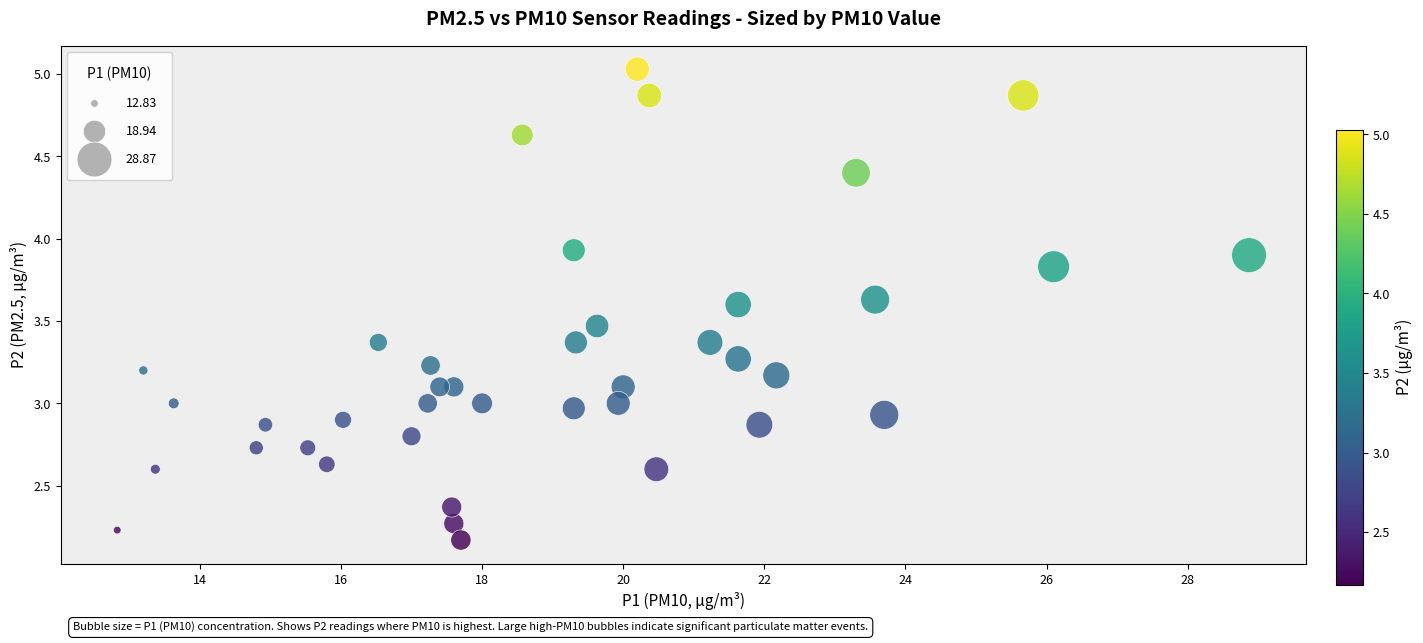

What is the range of Y values (max minus min)?

2.9